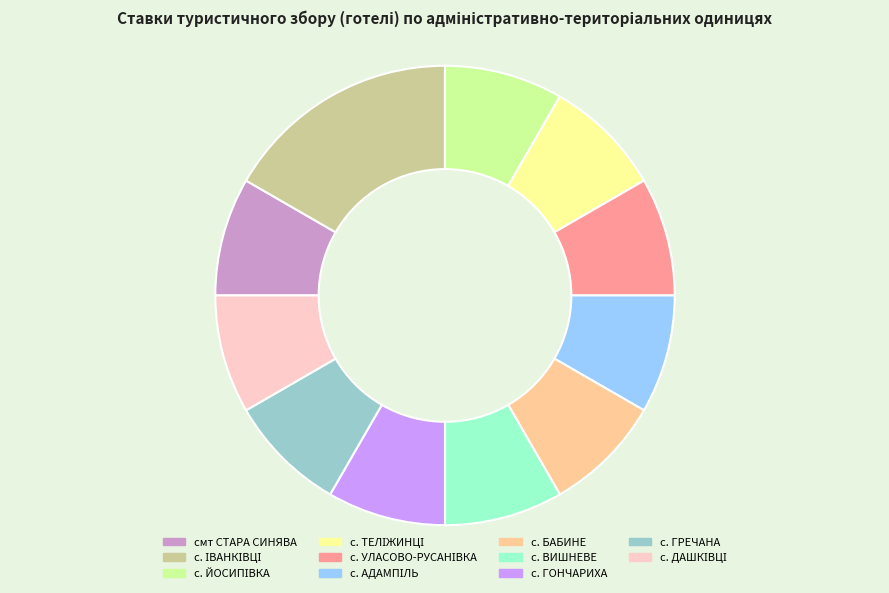

Does any single category account for the majority?

No